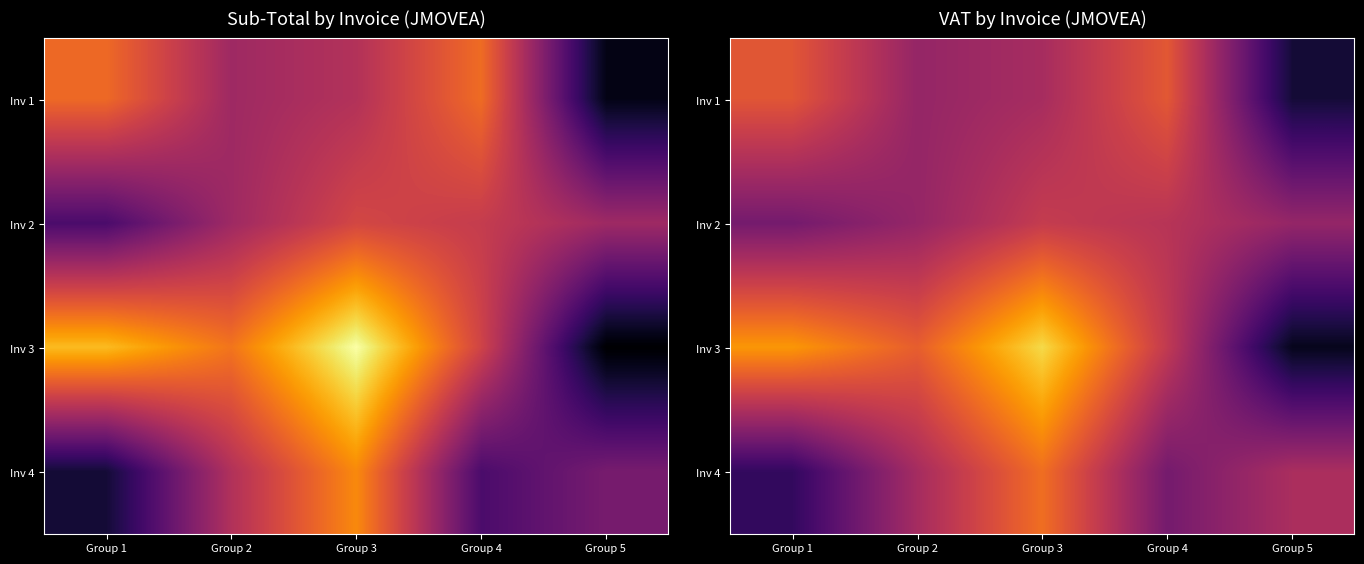

How many distinct data groups are displayed?

4